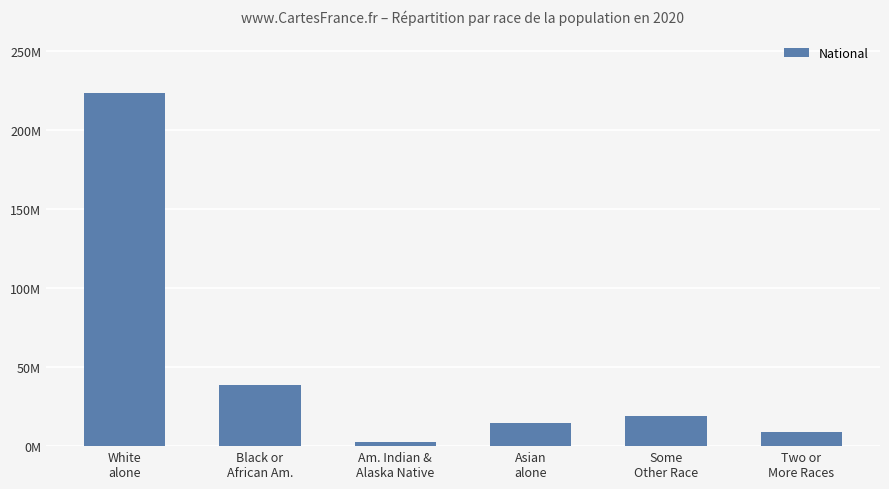

How many series are shown in this chart?

1